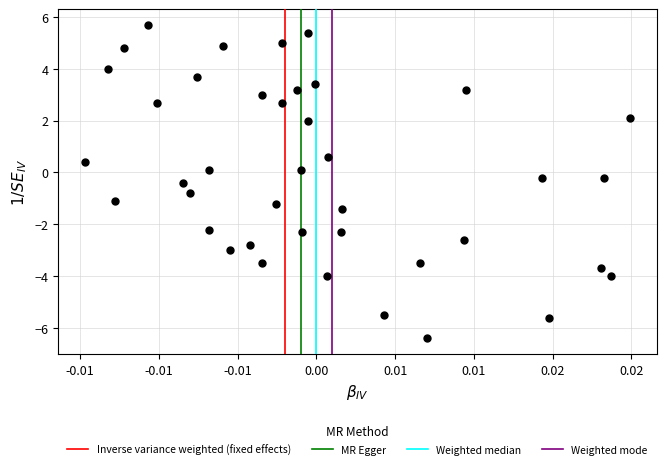

What is the range of Y values (max minus min)?

12.1